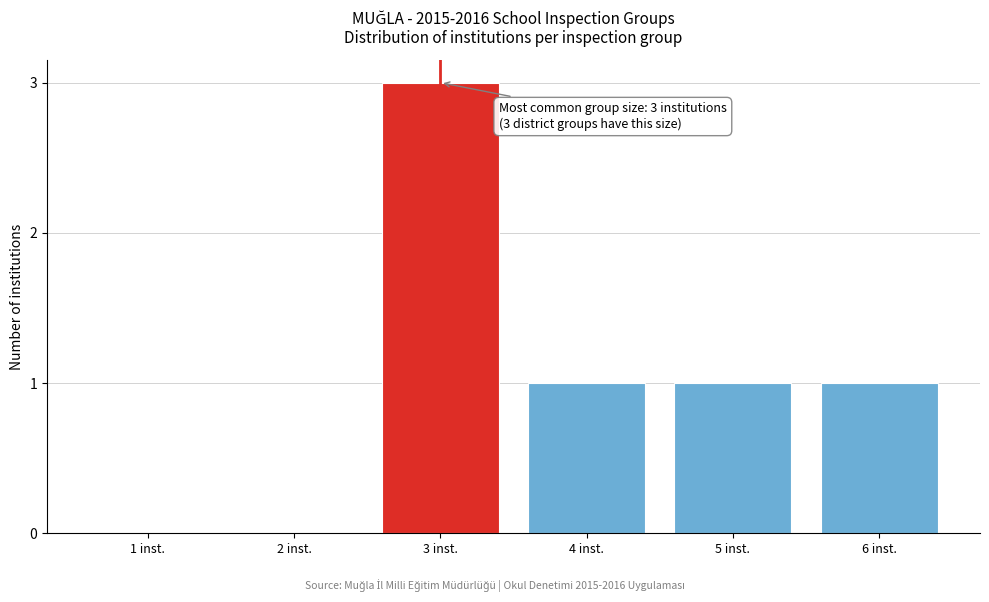

Reading left to right, transcribe all the data shown in this chart.

1 inst.=0	2 inst.=0	3 inst.=3	4 inst.=1	5 inst.=1	6 inst.=1